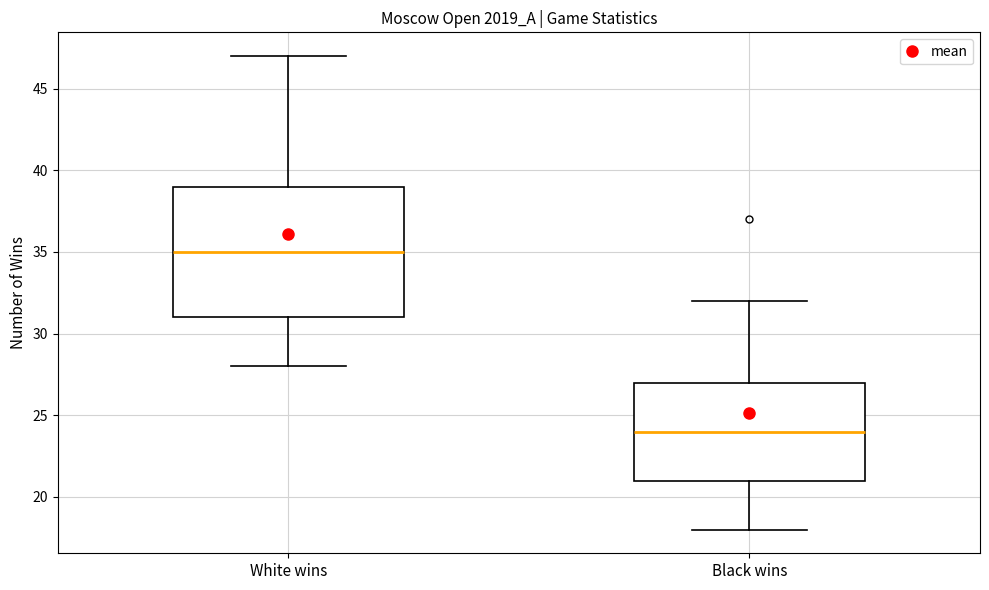

Which box is the tallest, from its lower edge to its upper edge?

White wins